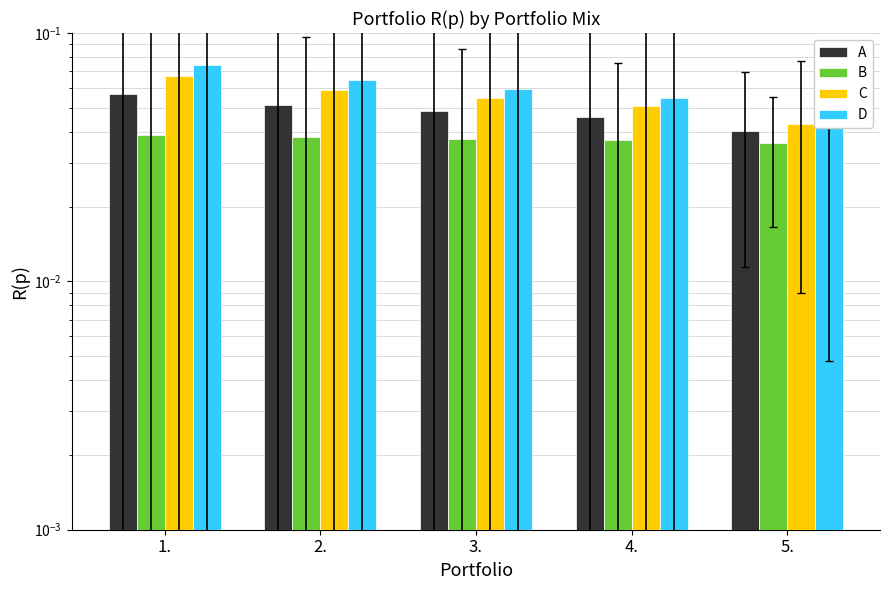

What is the sum of the D values at 1. and 3.?

0.1